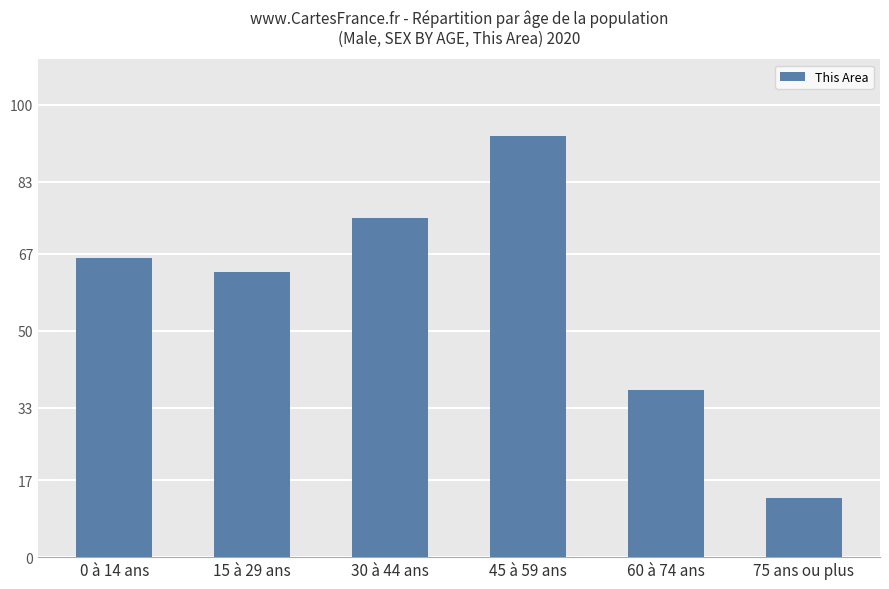

What is the maximum value shown in the chart?

93